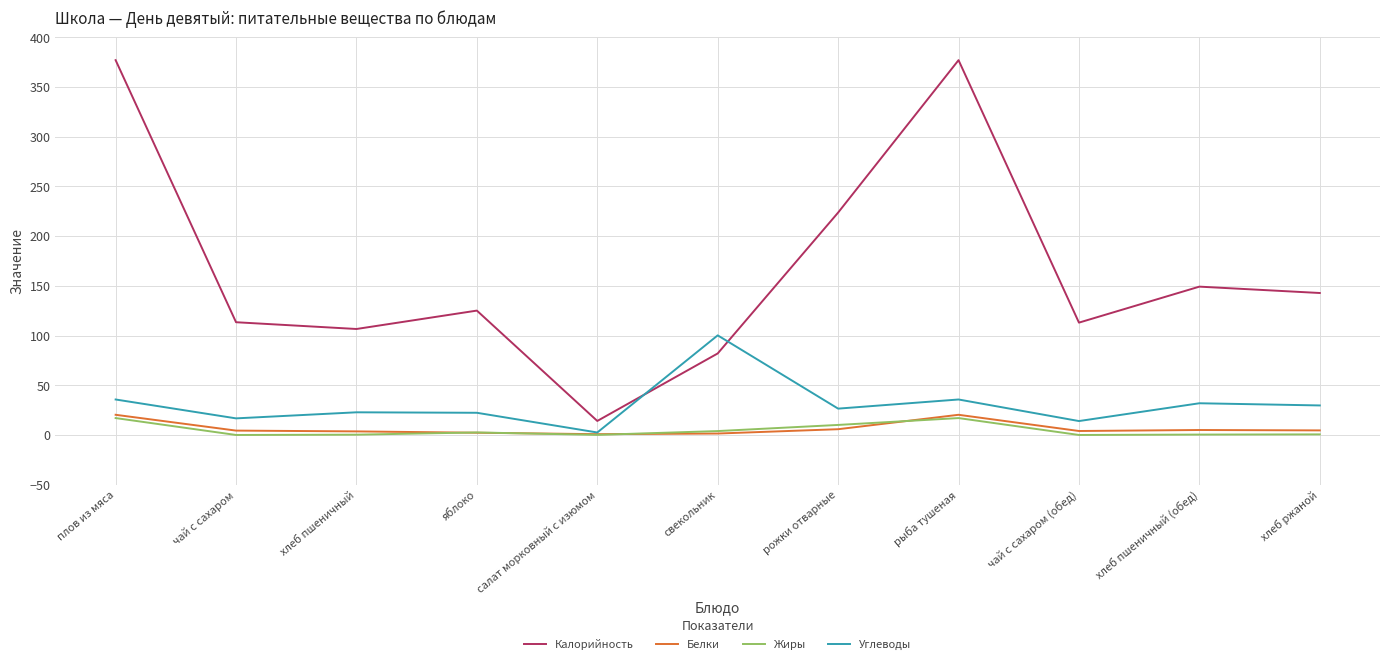

Where is Калорийность nearest to the value 195?

рожки отварные